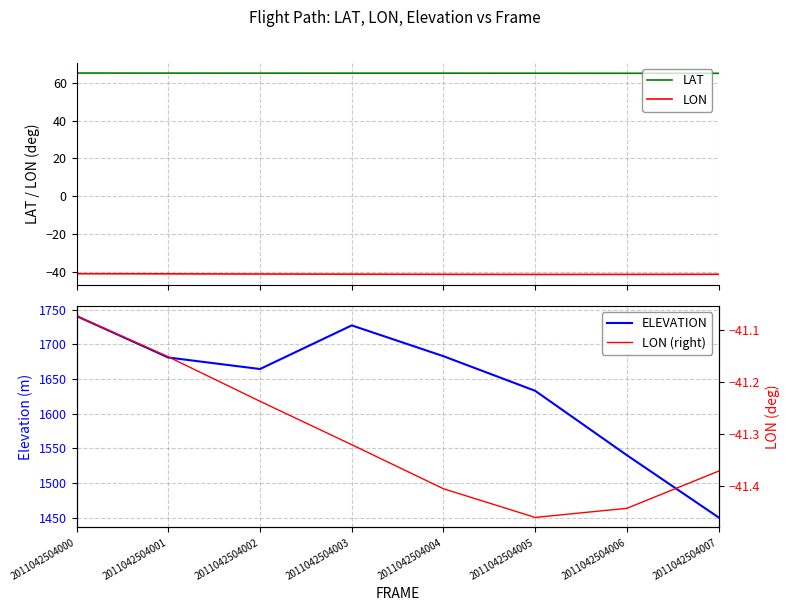

Reading right to left, list all the values displayed in this chart.

LAT: 65.0	65.0	65.1	65.1	65.1	65.1	65.1	65.2
LON: -41.4	-41.4	-41.5	-41.4	-41.3	-41.2	-41.2	-41.1
ELEVATION: 1450.6	1540.2	1633.0	1682.8	1727.2	1664.4	1680.9	1740.6
LON (right): -41.4	-41.4	-41.5	-41.4	-41.3	-41.2	-41.2	-41.1